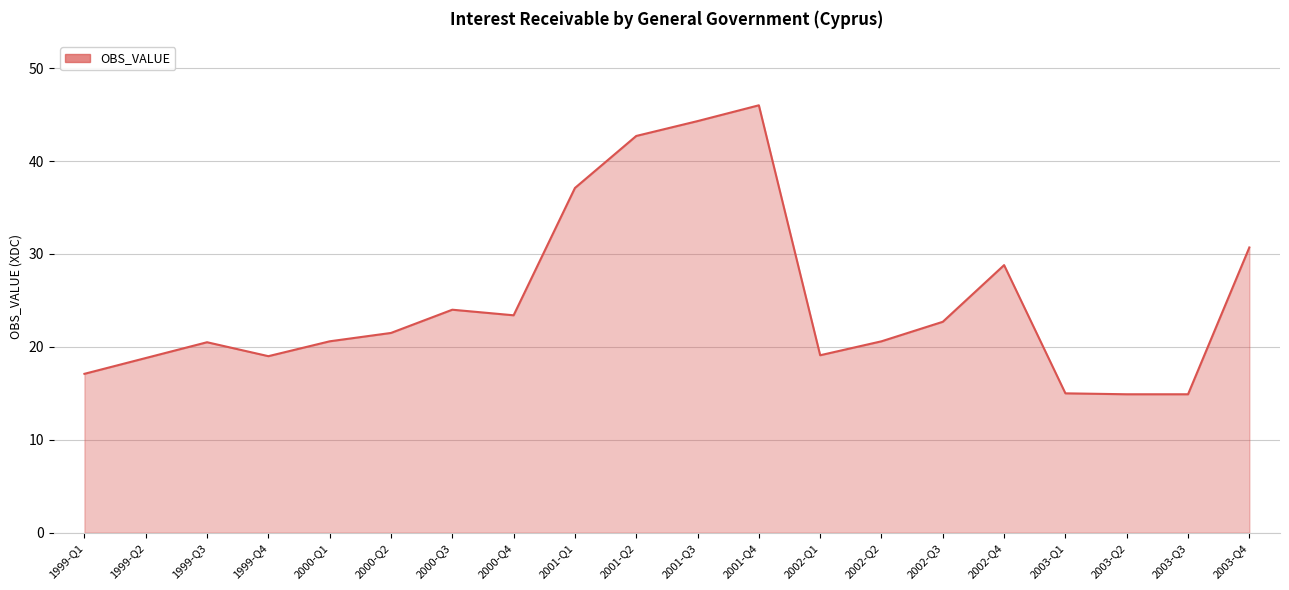

How many values are below 21?

10